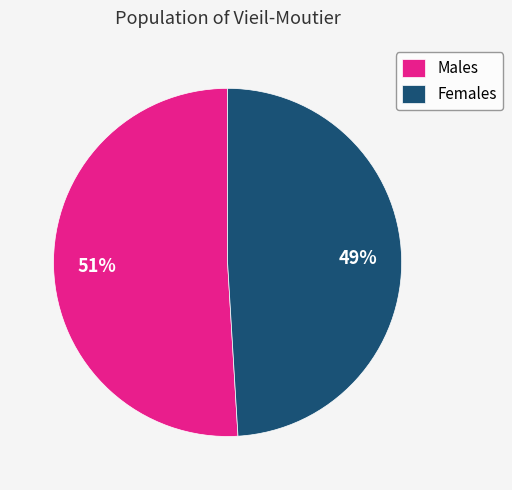

Is Females the majority of the pie?

No